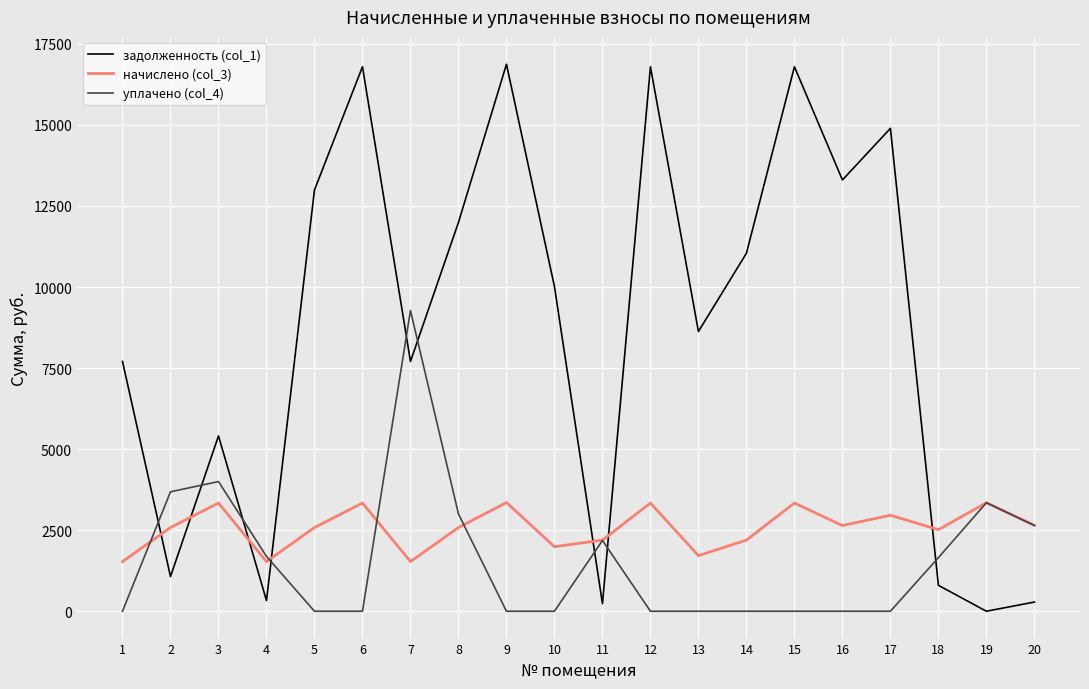

What is the highest value of the задолженность (col_1) series?

16871.8